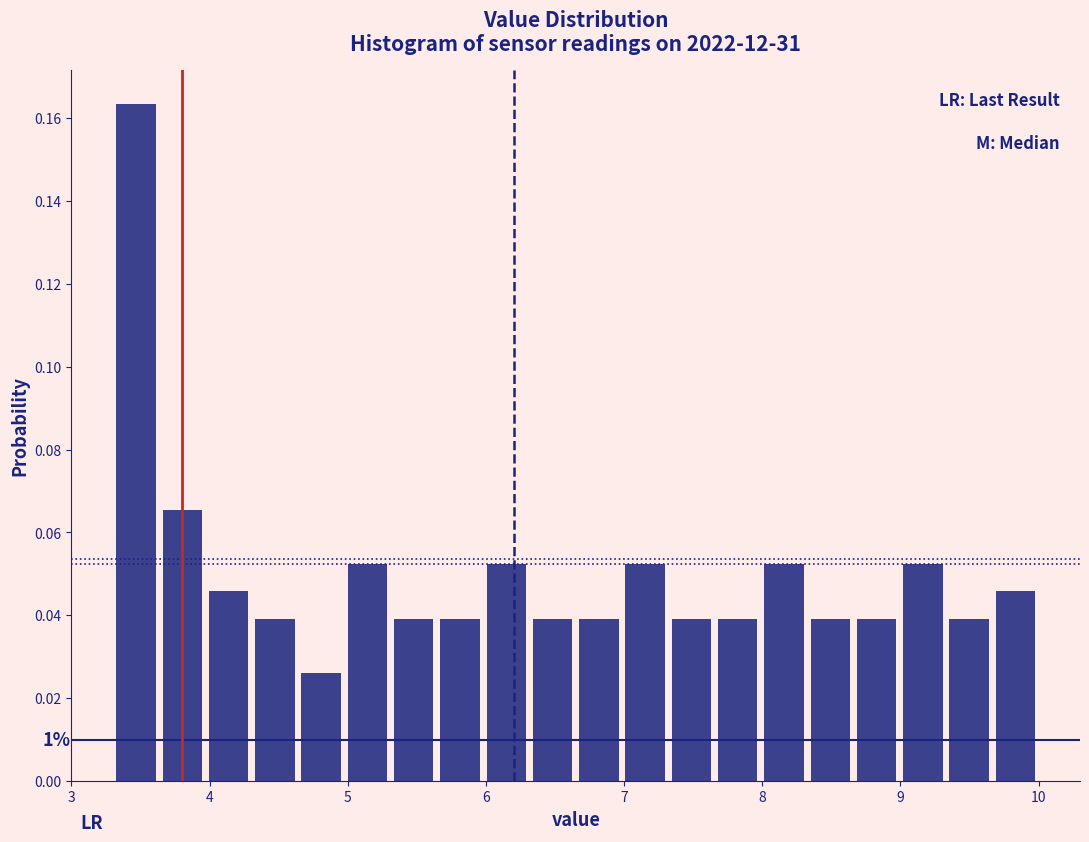

Around what value on the x-axis is the tallest bar? Give the approximate position of its centre, as read against the axis.

3.5